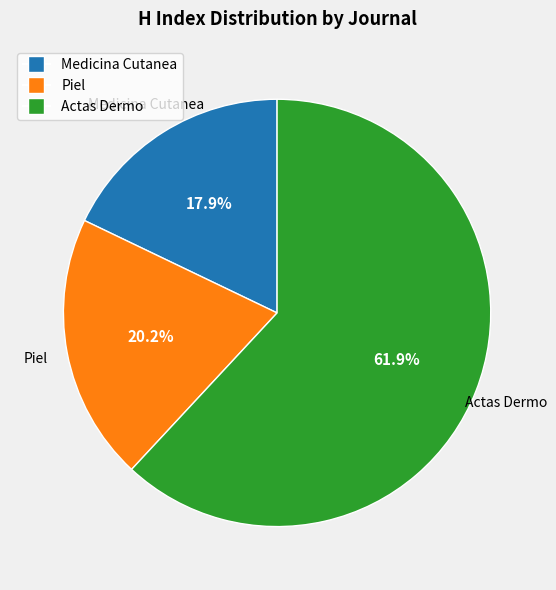

Is there any slice that represents more than half of the pie?

Yes